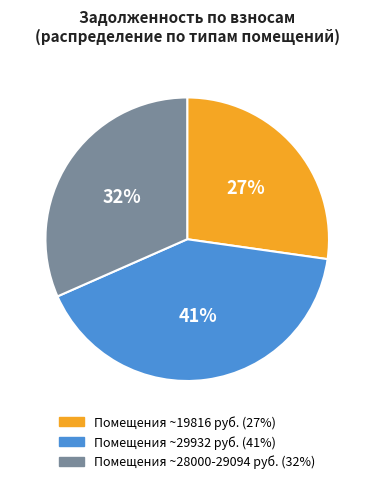

Does any single category account for the majority?

No